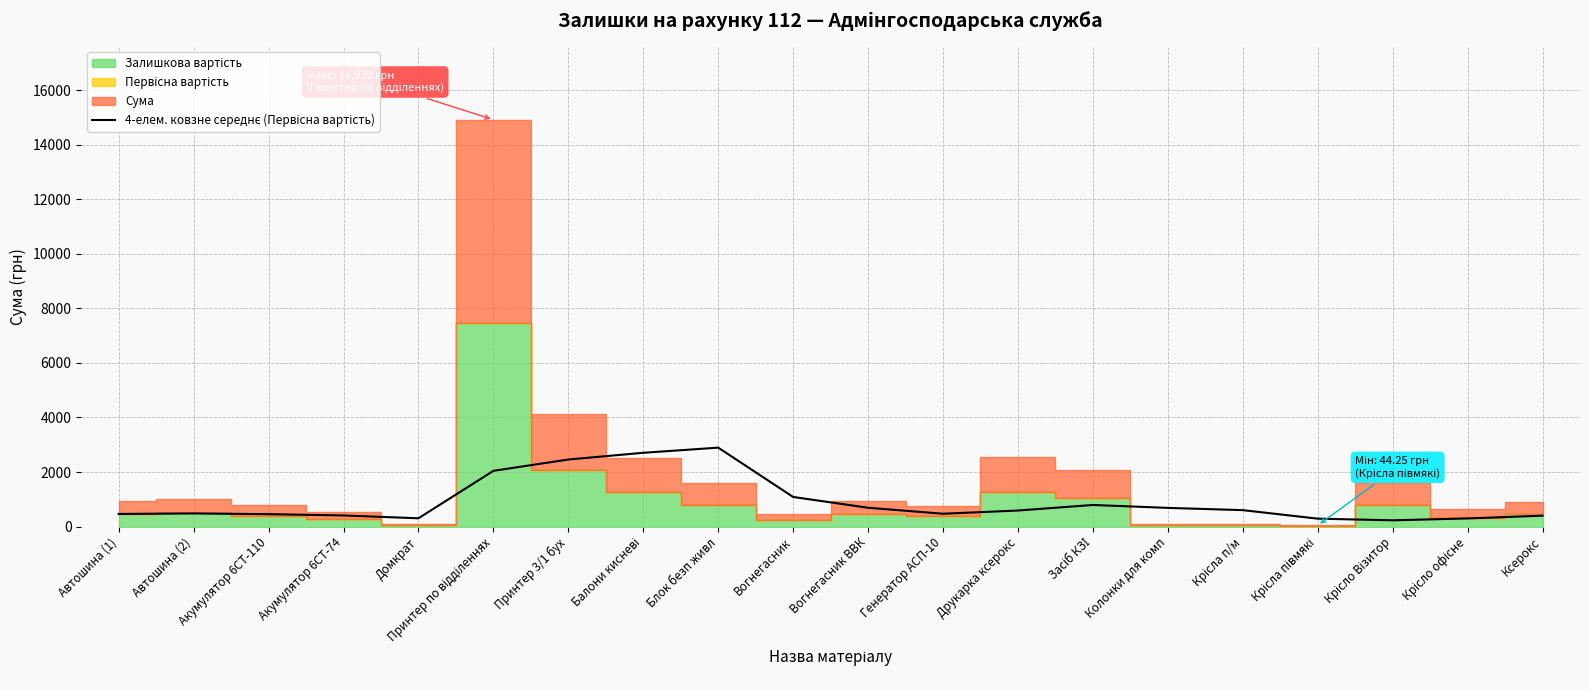

Read the value at Крісла п/м.

601.5